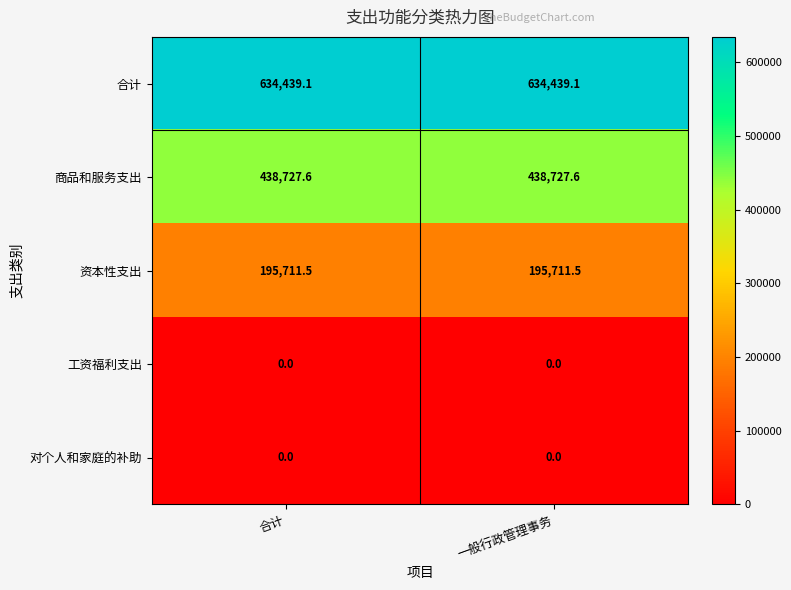

Reading left to right, transcribe all the data shown in this chart.

合计: 634439.1	634439.1
商品和服务支出: 438727.6	438727.6
资本性支出: 195711.5	195711.5
工资福利支出: 0.0	0.0
对个人和家庭的补助: 0.0	0.0